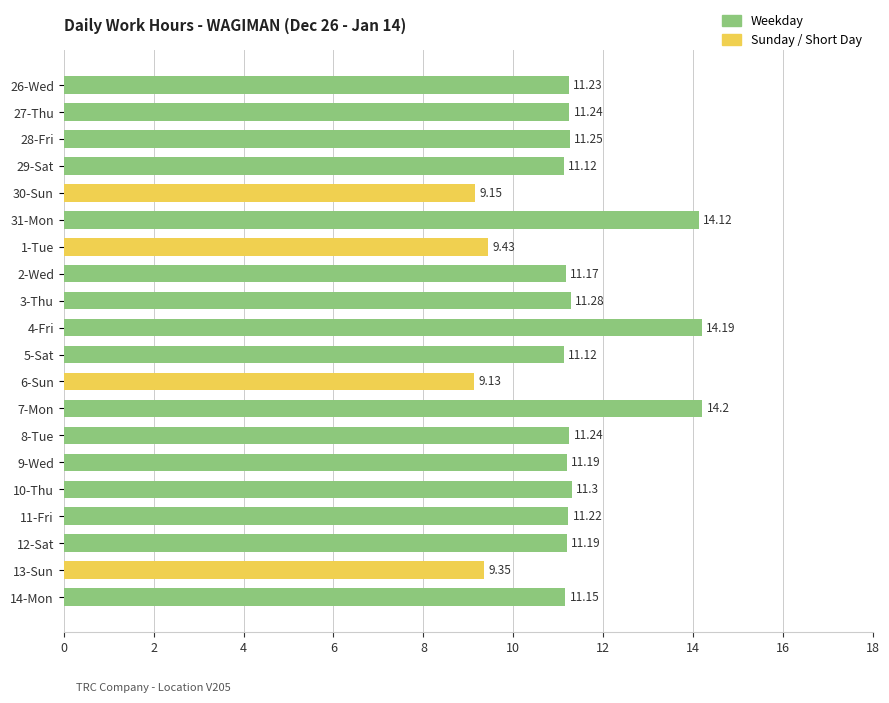

Between 8-Tue and 5-Sat, which is larger?

8-Tue